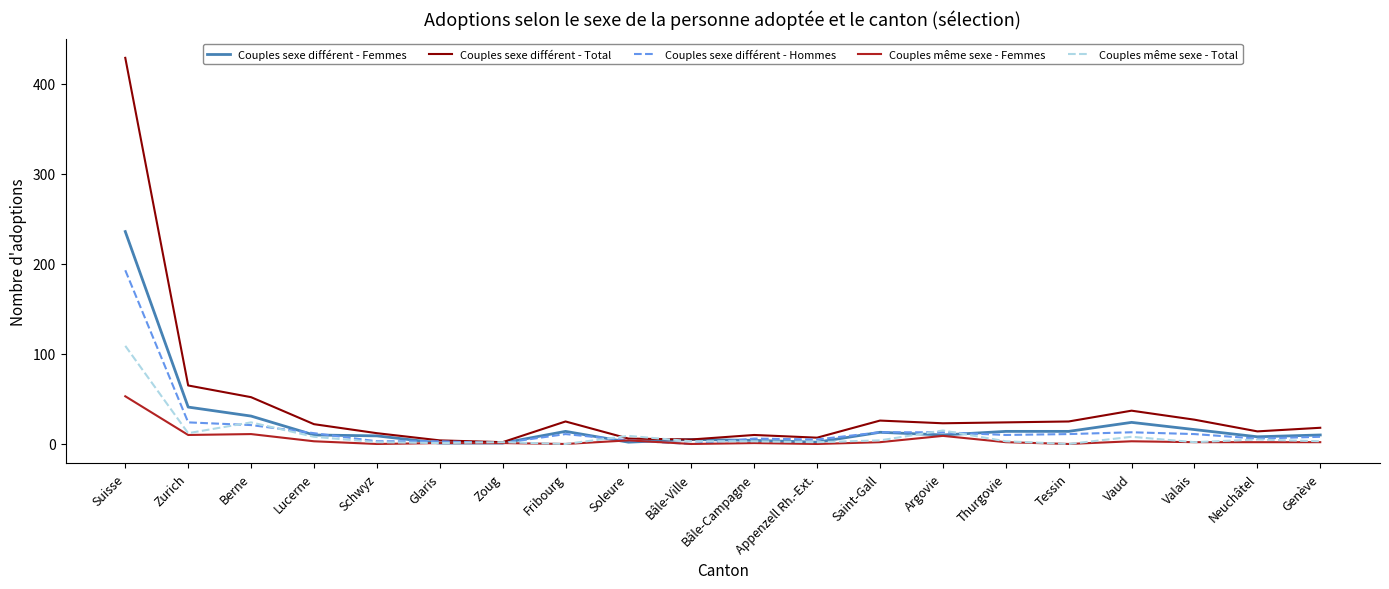

Where is Couples sexe différent - Total nearest to the value 215?

Zurich